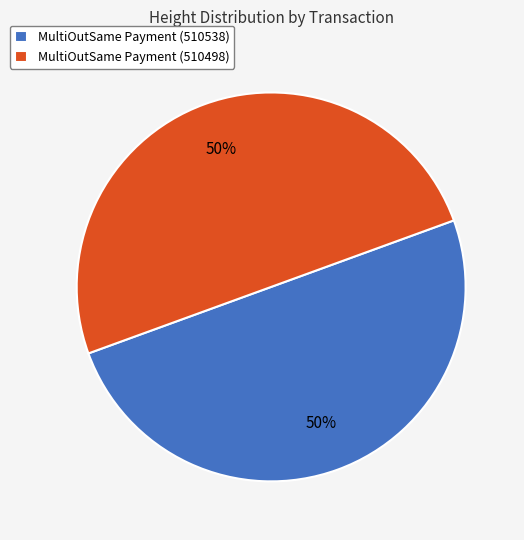

Do MultiOutSame Payment (510538) and MultiOutSame Payment (510498) together represent more than half of the pie?

Yes